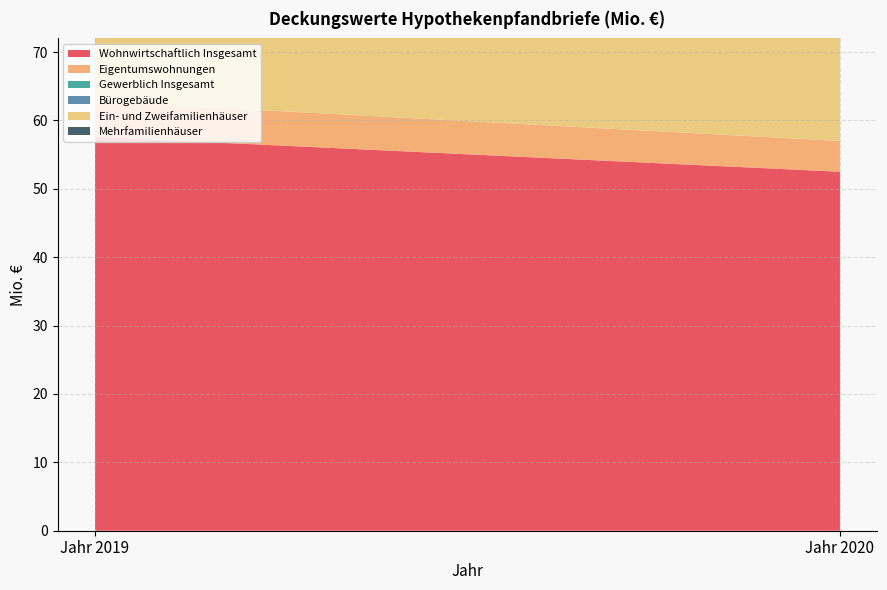

Reading left to right, transcribe all the data shown in this chart.

Wohnwirtschaftlich Insgesamt: Jahr 2019=57.6	Jahr 2020=52.5
Eigentumswohnungen: Jahr 2019=5.2	Jahr 2020=4.5
Gewerblich Insgesamt: Jahr 2019=0.0	Jahr 2020=0.0
Bürogebäude: Jahr 2019=0.0	Jahr 2020=0.0
Ein- und Zweifamilienhäuser: Jahr 2019=46.8	Jahr 2020=42.5
Mehrfamilienhäuser: Jahr 2019=5.6	Jahr 2020=5.5